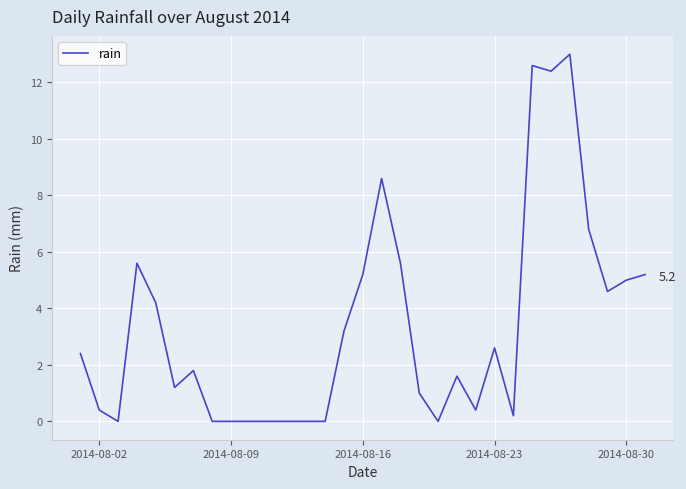

What is the difference between the maximum and minimum values?

13.0